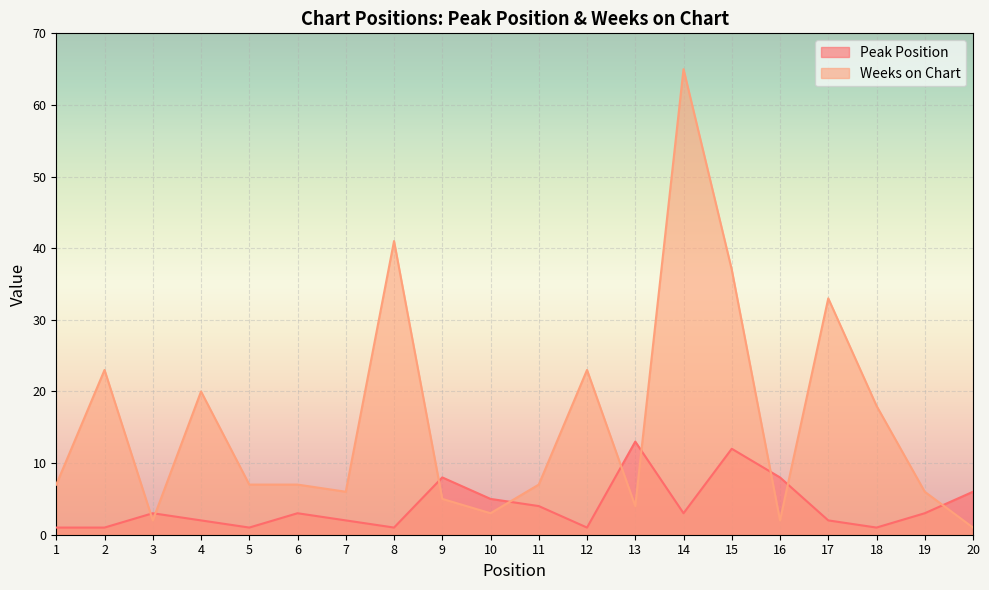

The Peak Position series shows 3 at 14. True or false?

True